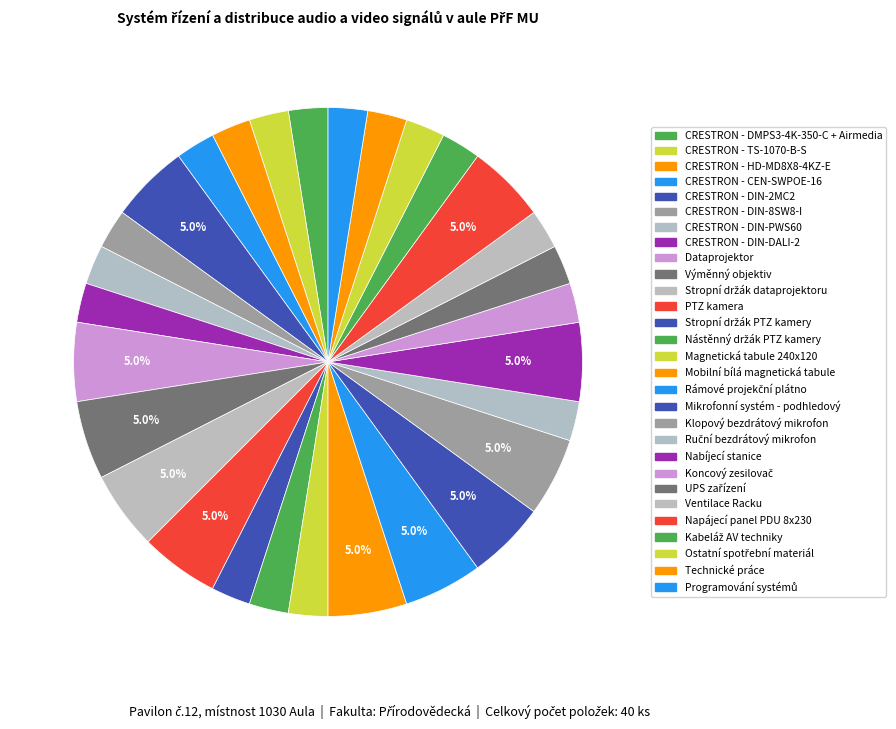

Combined, what portion of the pie is Programování systémů and Kabeláž AV techniky?

5.0%